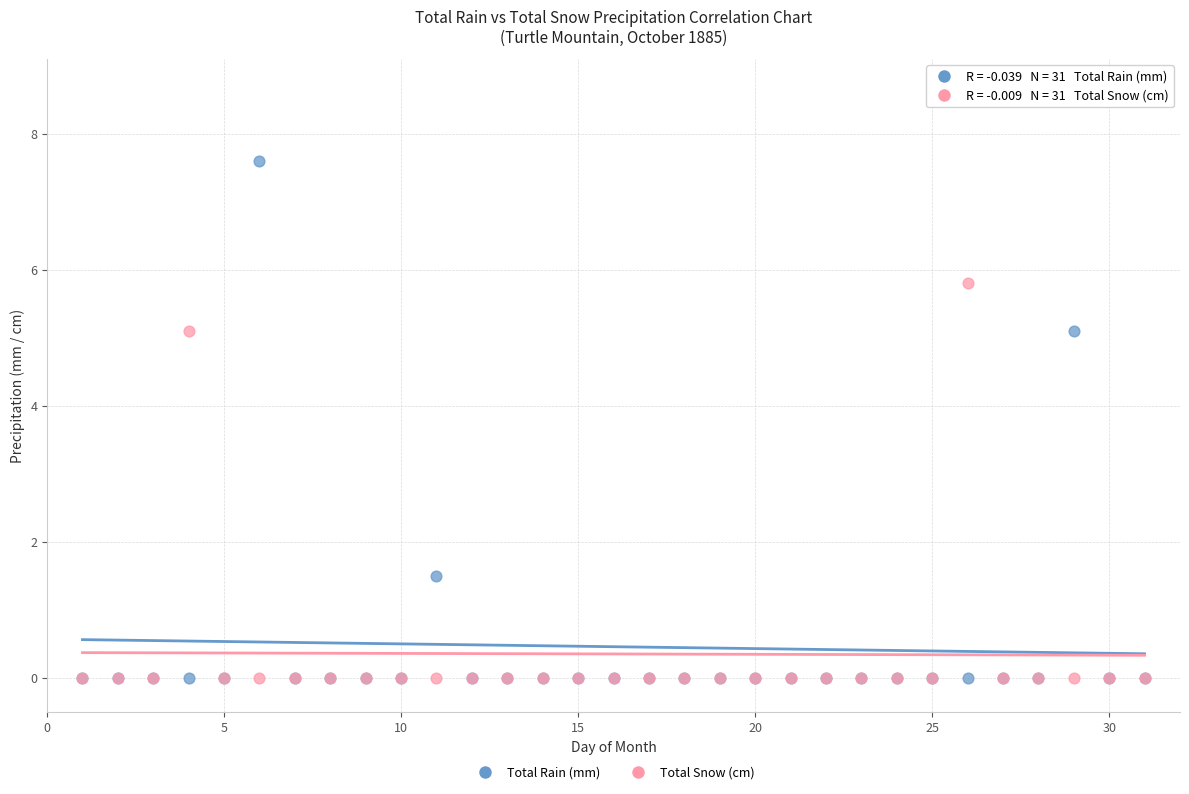

In the Total Rain (mm) series, what Y value is closest to 3?

1.5